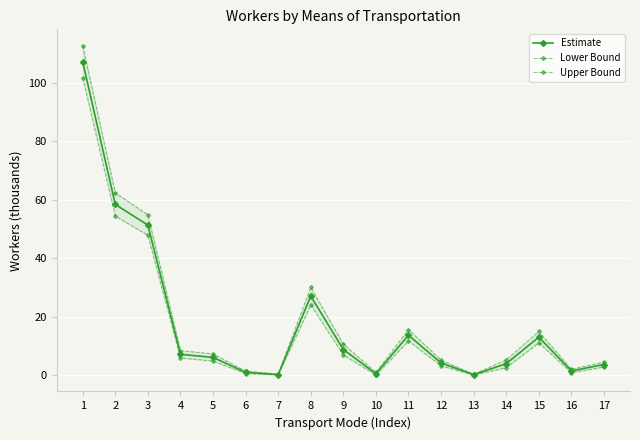

At how many categories does at least one series exceed 97?

1